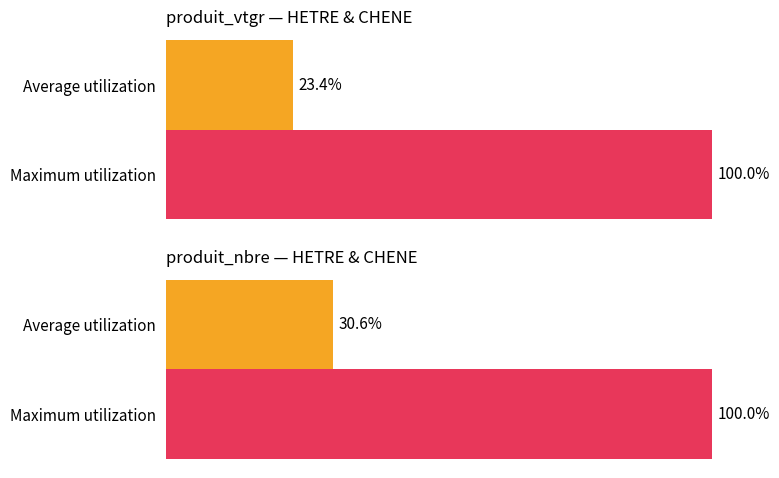

What is the ratio of the value at Maximum utilization to the value at Average utilization?

4.3